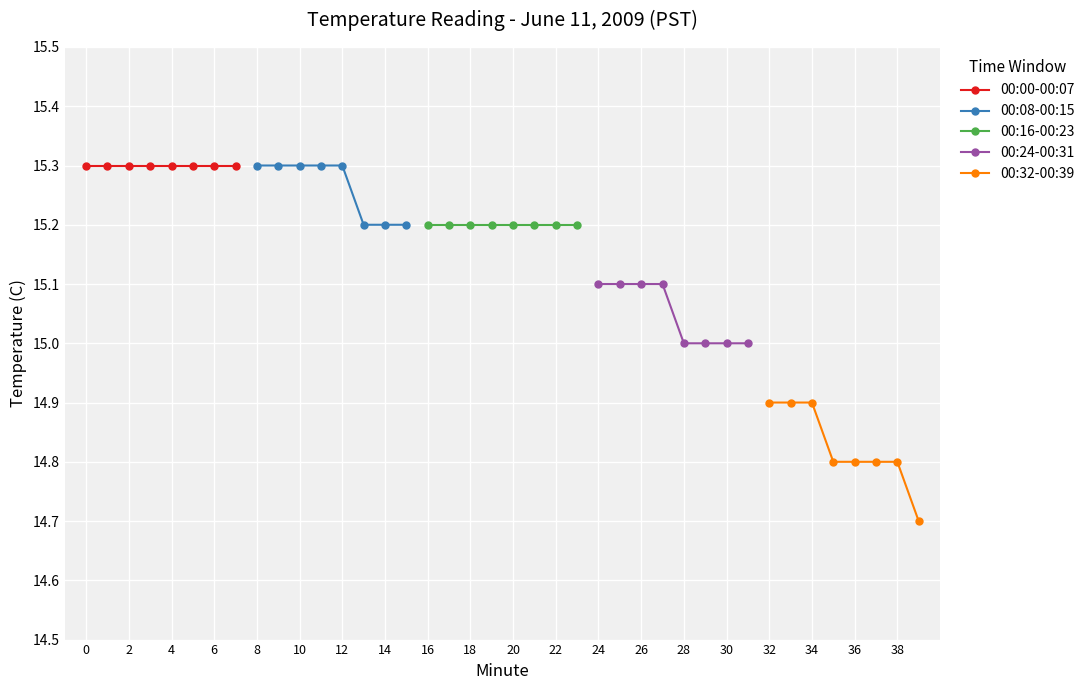

How many lines are shown in the chart?

5